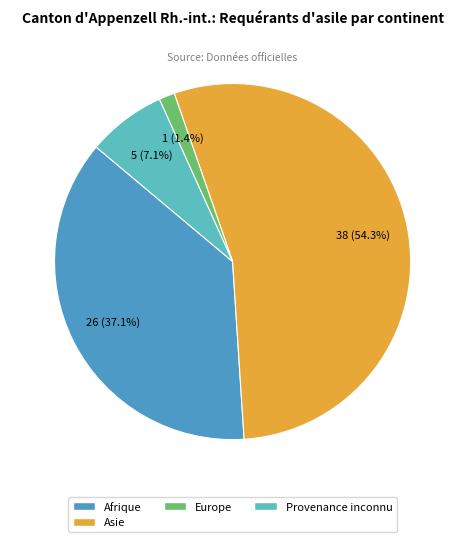

Is there a majority slice in this chart?

Yes